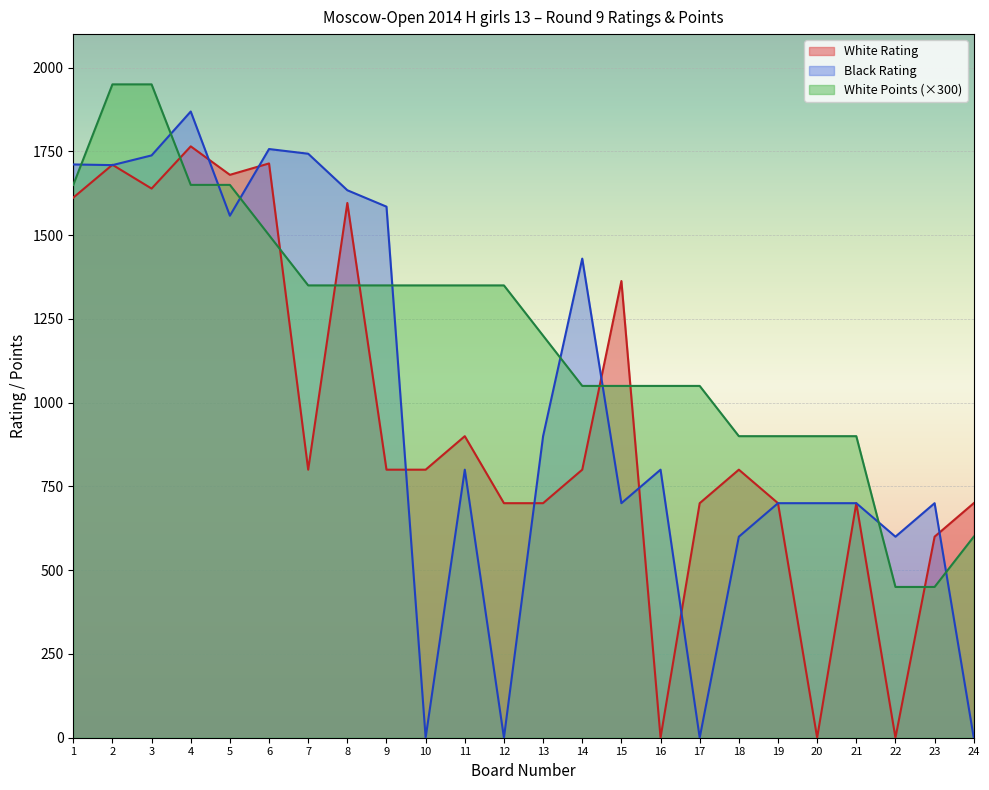

Which series ends up on top after the final intersection of White Points and White Rating?

White Rating